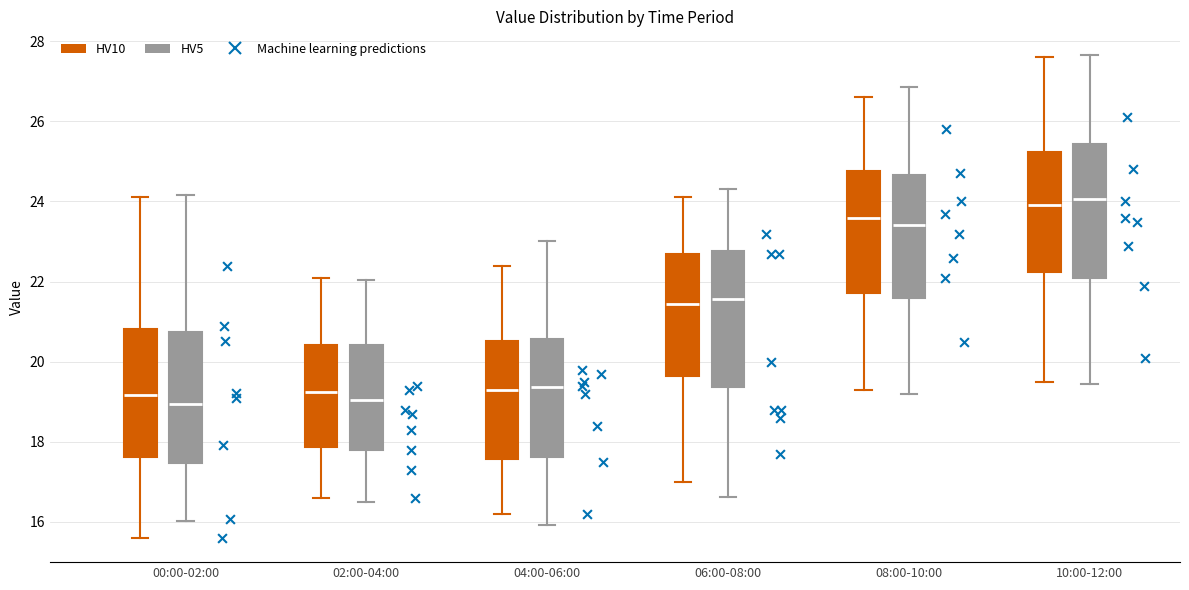

Which box is the tallest, from its lower edge to its upper edge?

08:00-10:00 (HV5)